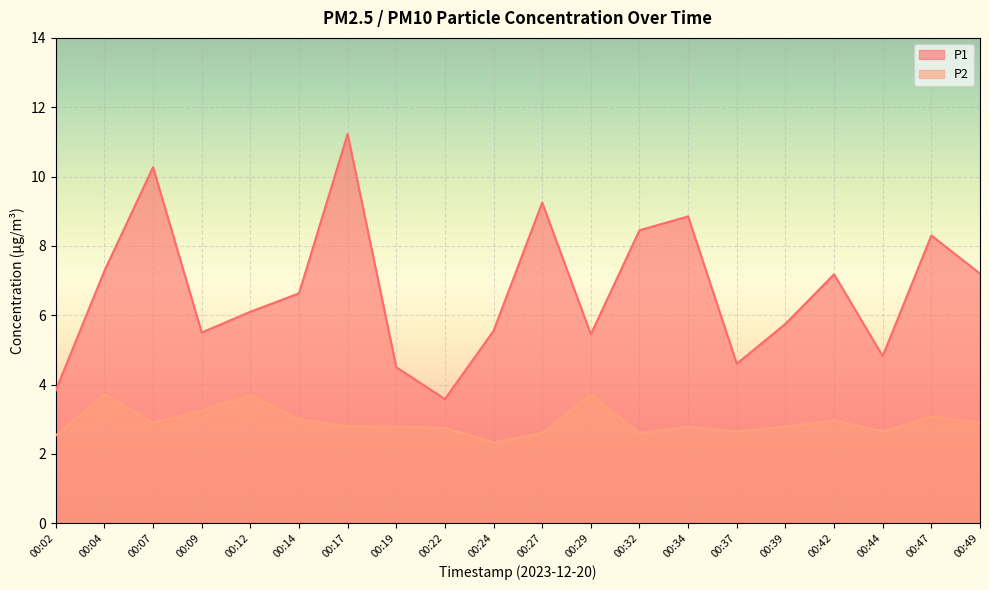

Count the number of categories in the chart.

20